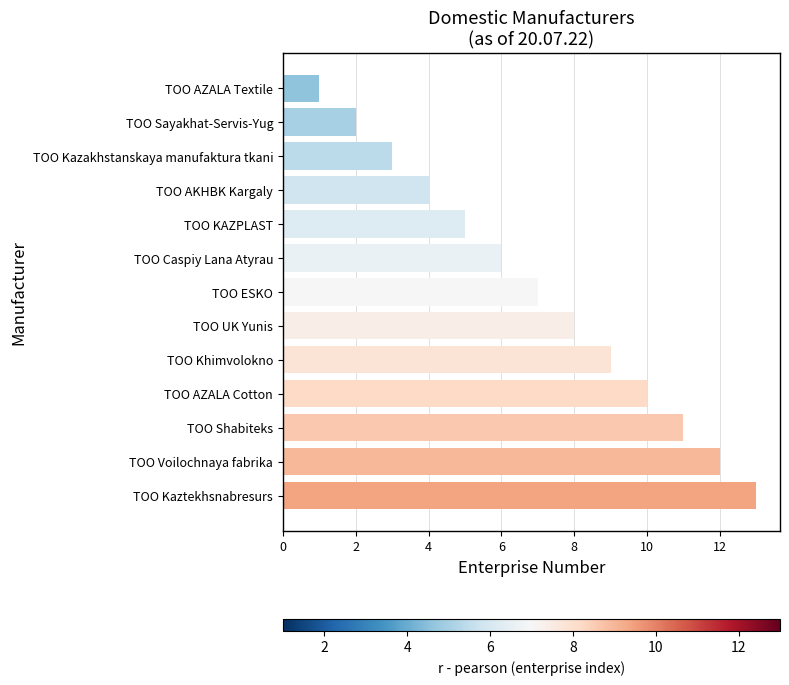

The chart shows a value of 9 at TOO Khimvolokno. True or false?

True